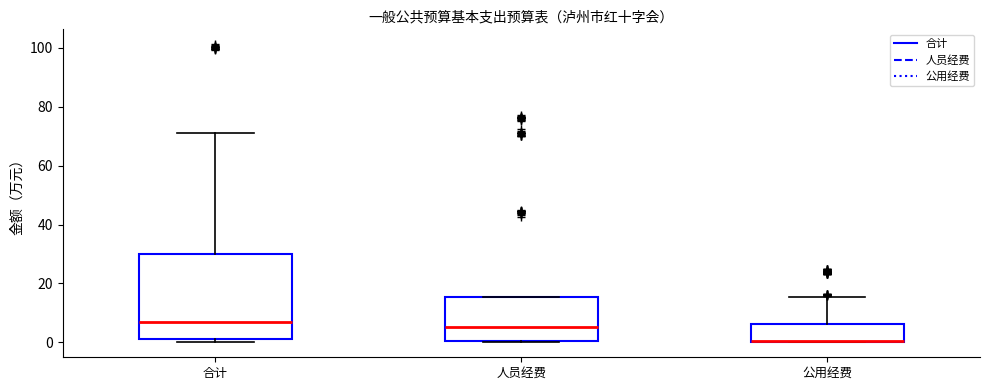

Where is the upper edge of the box for 人员经费 on the y-axis? The values are not printed on the chart, so give them approximately, as read against the axis.

16